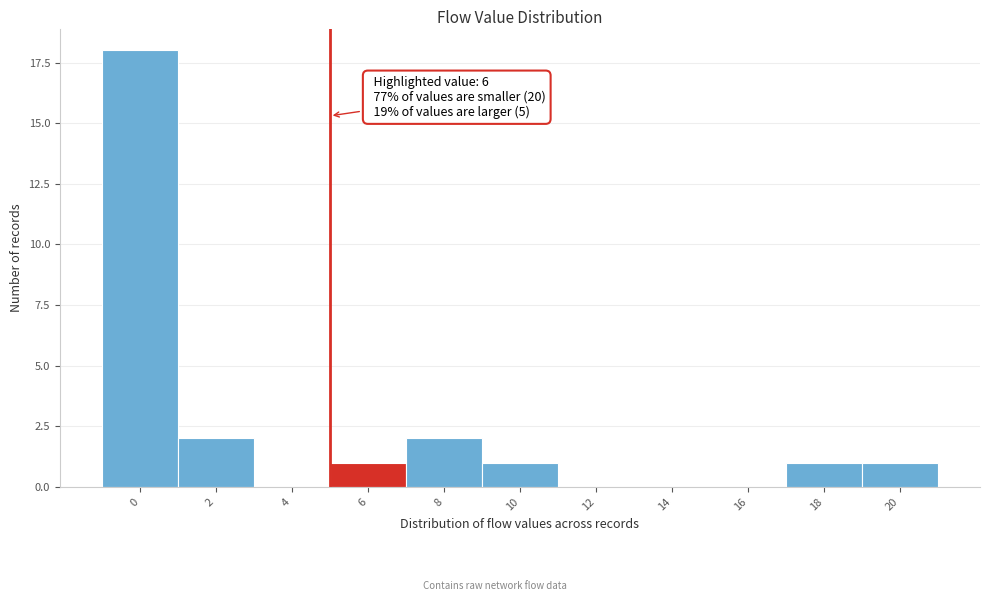

Reading left to right, extract all data points from this chart.

0=18	2=2	4=0	6=1	8=2	10=1	12=0	14=0	16=0	18=1	20=1